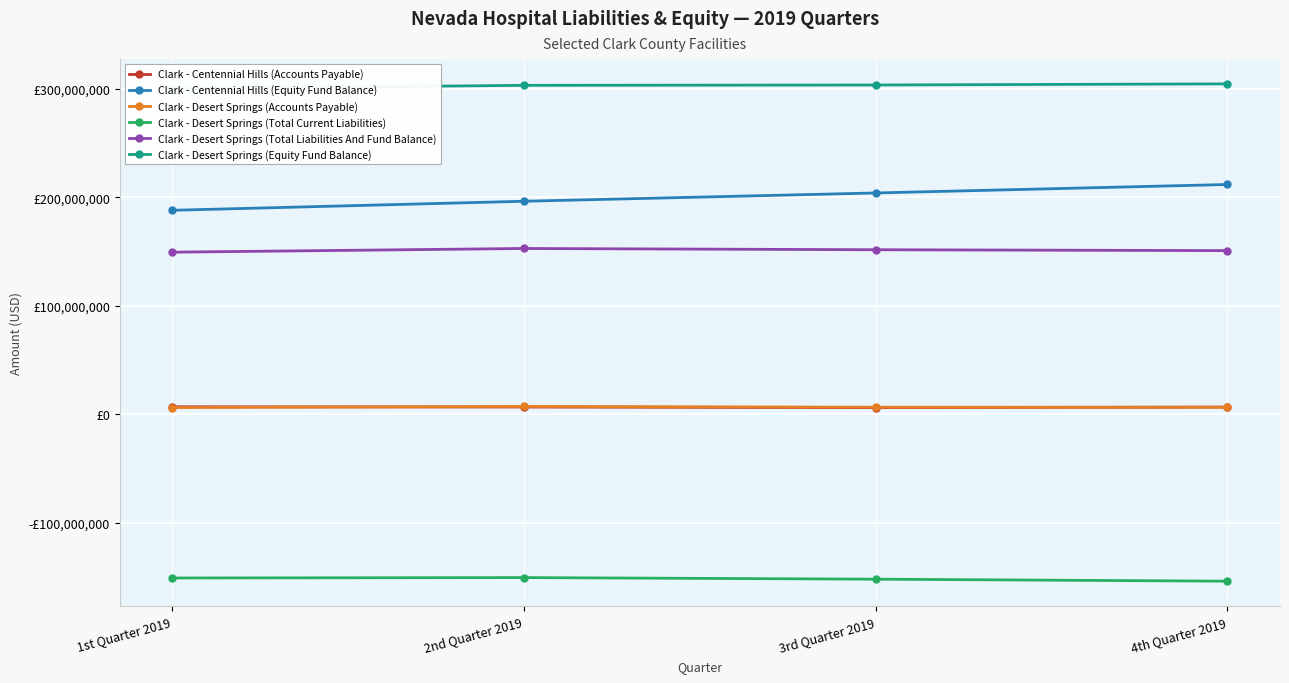

At which category does Clark - Desert Springs (Accounts Payable) reach its first local peak?

2nd Quarter 2019